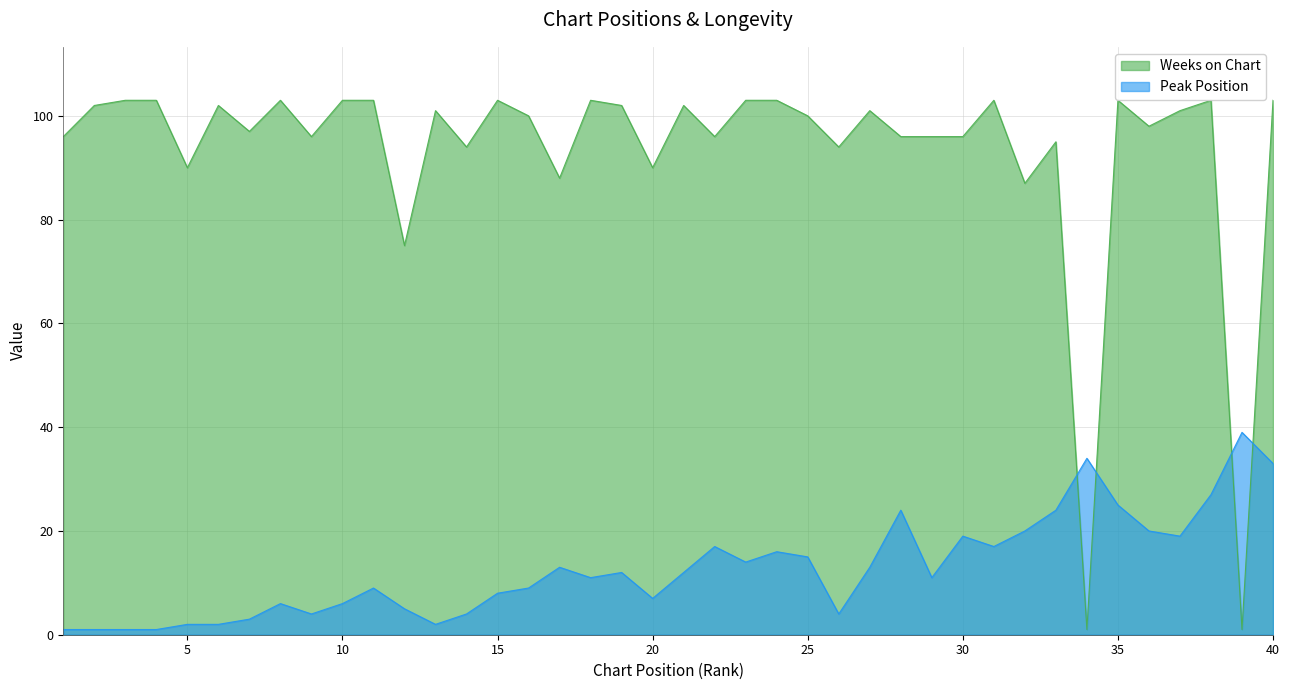

What is the value of the Weeks on Chart point at the 3rd from the left?

103